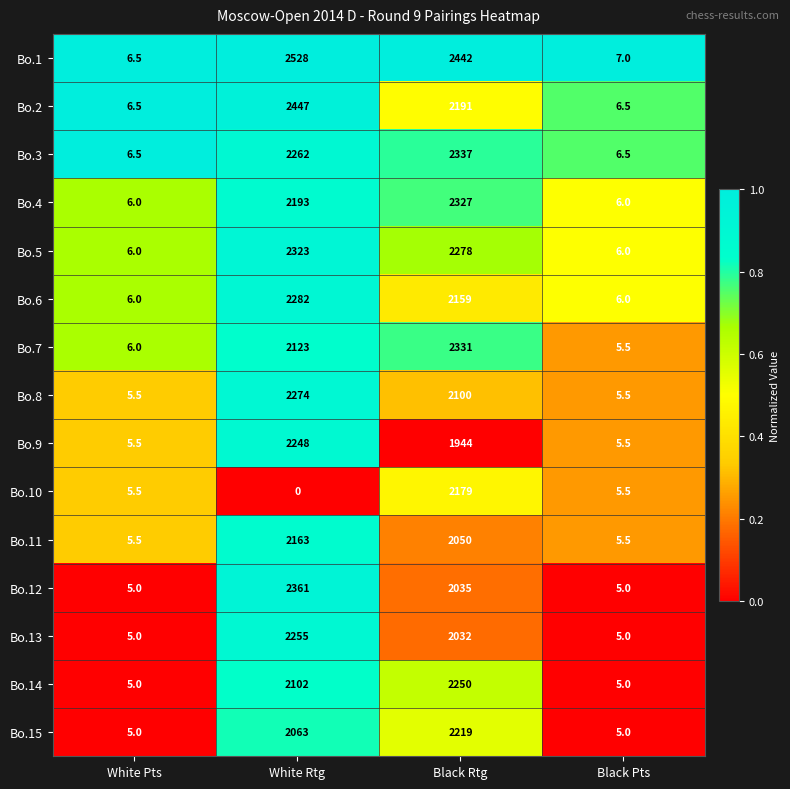

Which series has the widest spread of values?

Bo.1